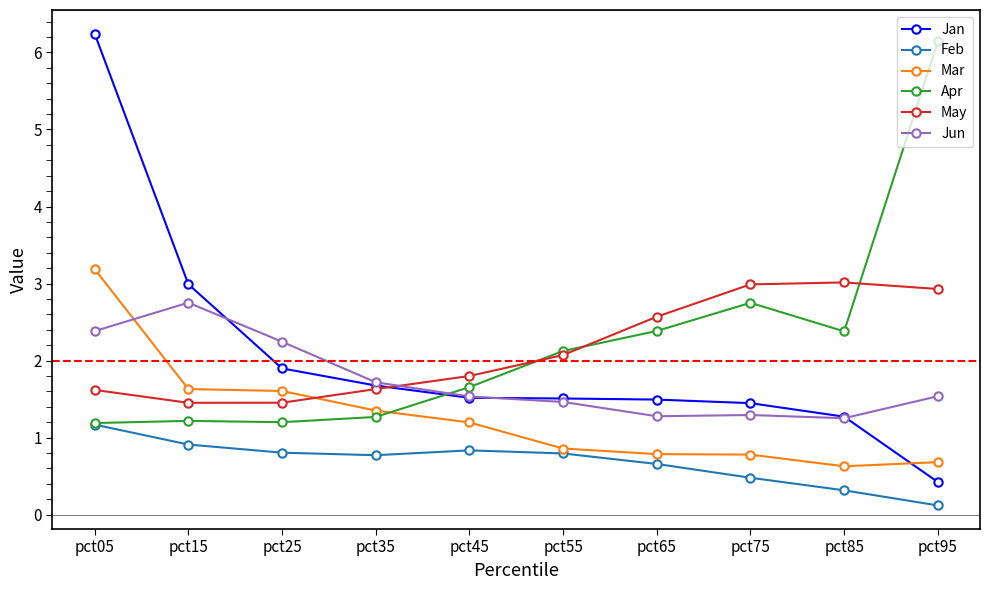

Reading left to right, what are all the values shown in this chart?

Jan: 6.2	3.0	1.9	1.7	1.5	1.5	1.5	1.4	1.3	0.4
Feb: 1.2	0.9	0.8	0.8	0.8	0.8	0.7	0.5	0.3	0.1
Mar: 3.2	1.6	1.6	1.4	1.2	0.9	0.8	0.8	0.6	0.7
Apr: 1.2	1.2	1.2	1.3	1.7	2.1	2.4	2.8	2.4	6.1
May: 1.6	1.5	1.5	1.6	1.8	2.1	2.6	3.0	3.0	2.9
Jun: 2.4	2.8	2.2	1.7	1.5	1.5	1.3	1.3	1.3	1.5